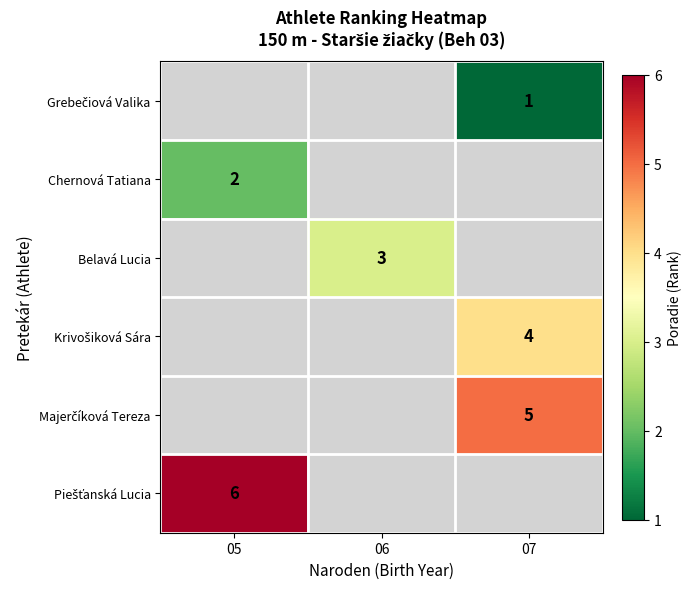

List the labels in order of Piešťanská Lucia value, smallest first.

05, 06, 07